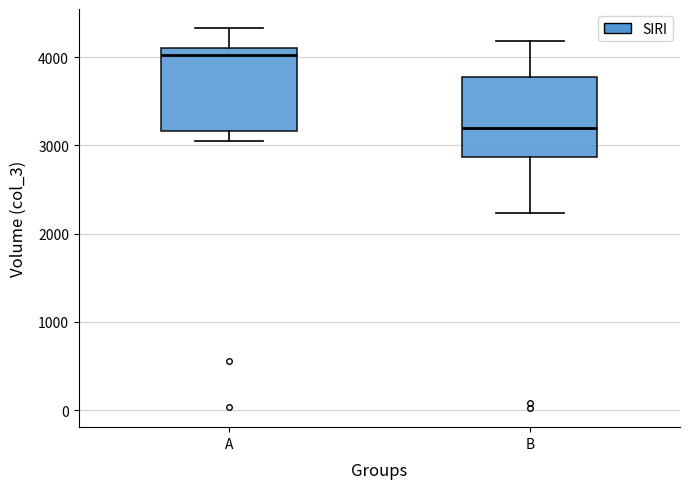

Which box has the highest median line?

A